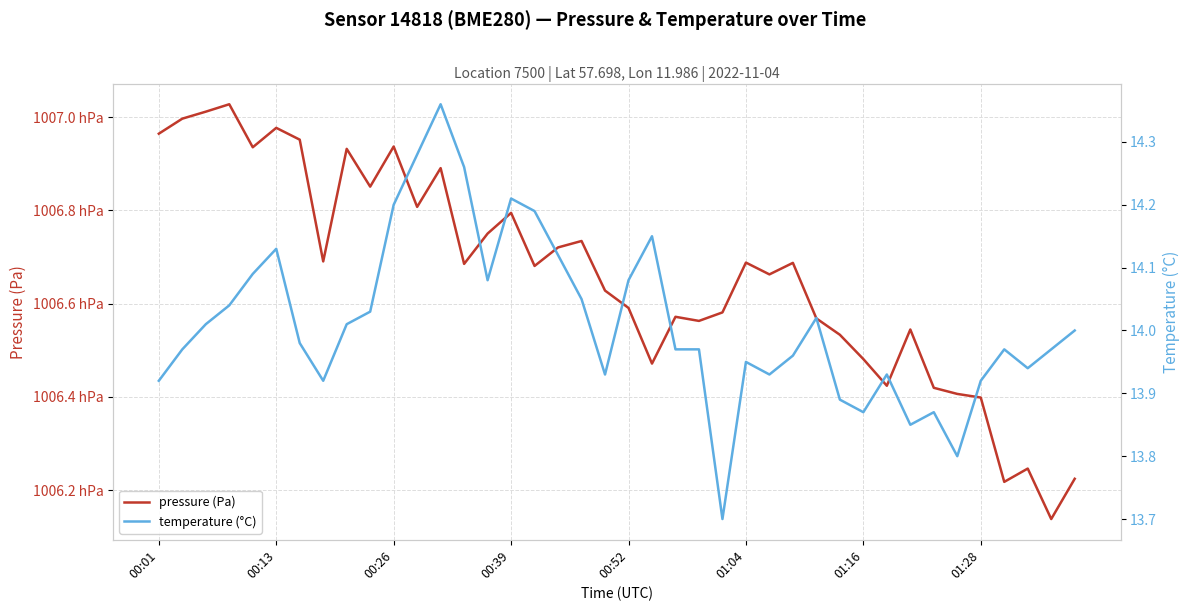

True or false: temperature (°C) and pressure (Pa) intersect in this chart.

False